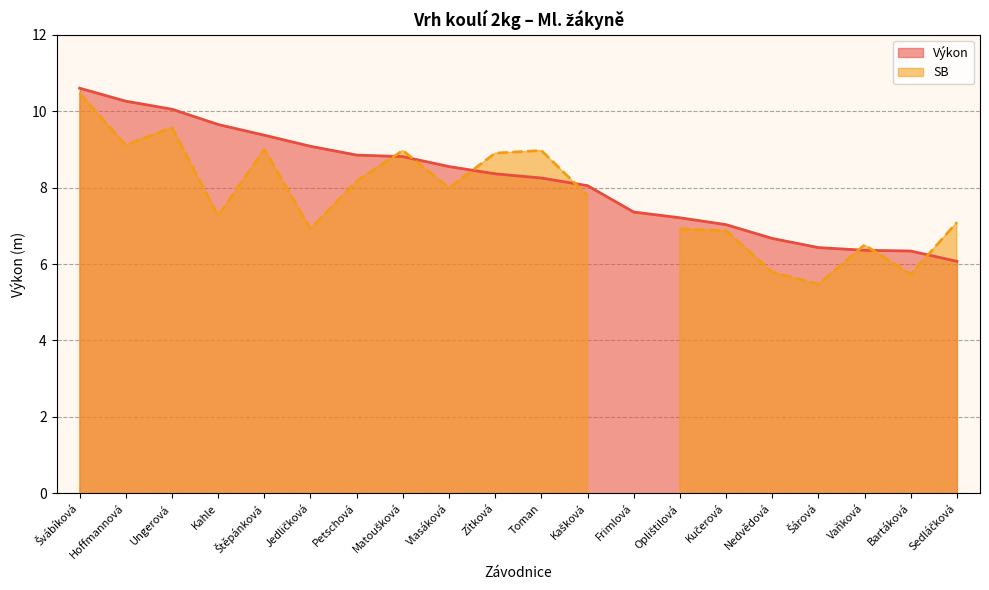

Between Šárová and Štěpánková, which is larger?

Štěpánková